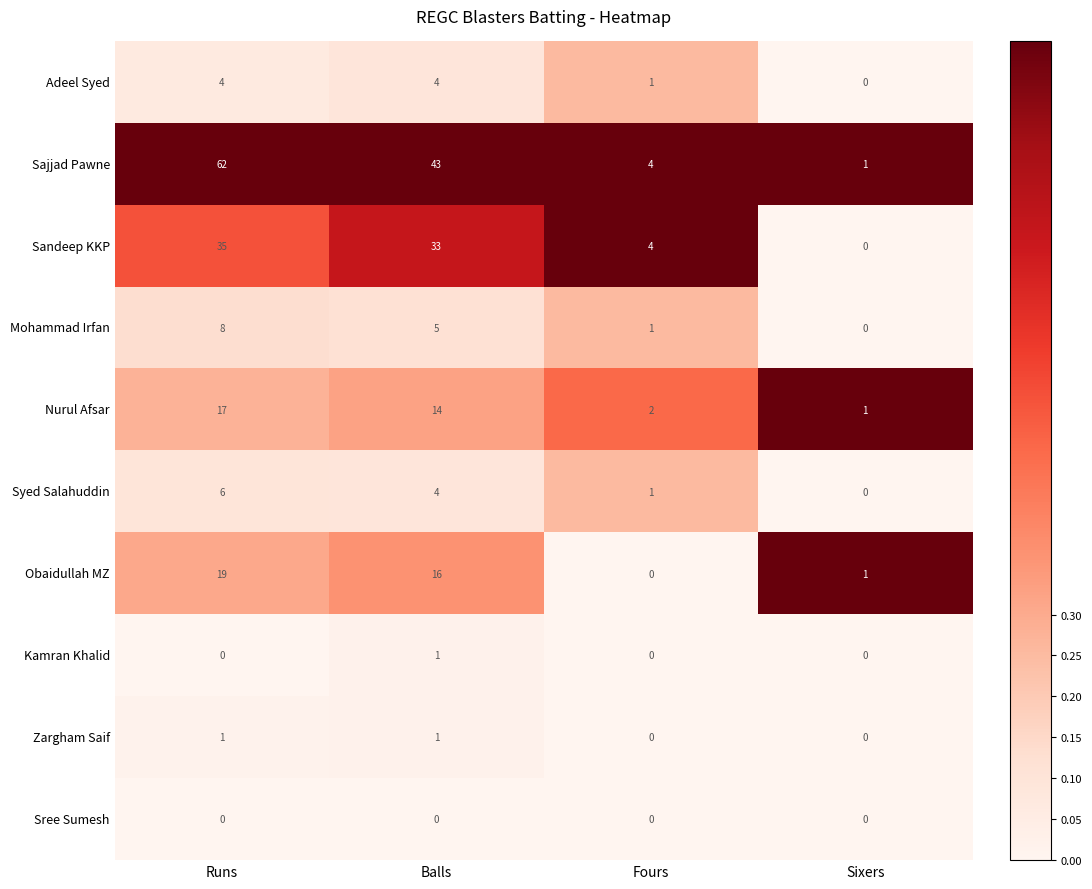

How many categories are shown in the chart?

4